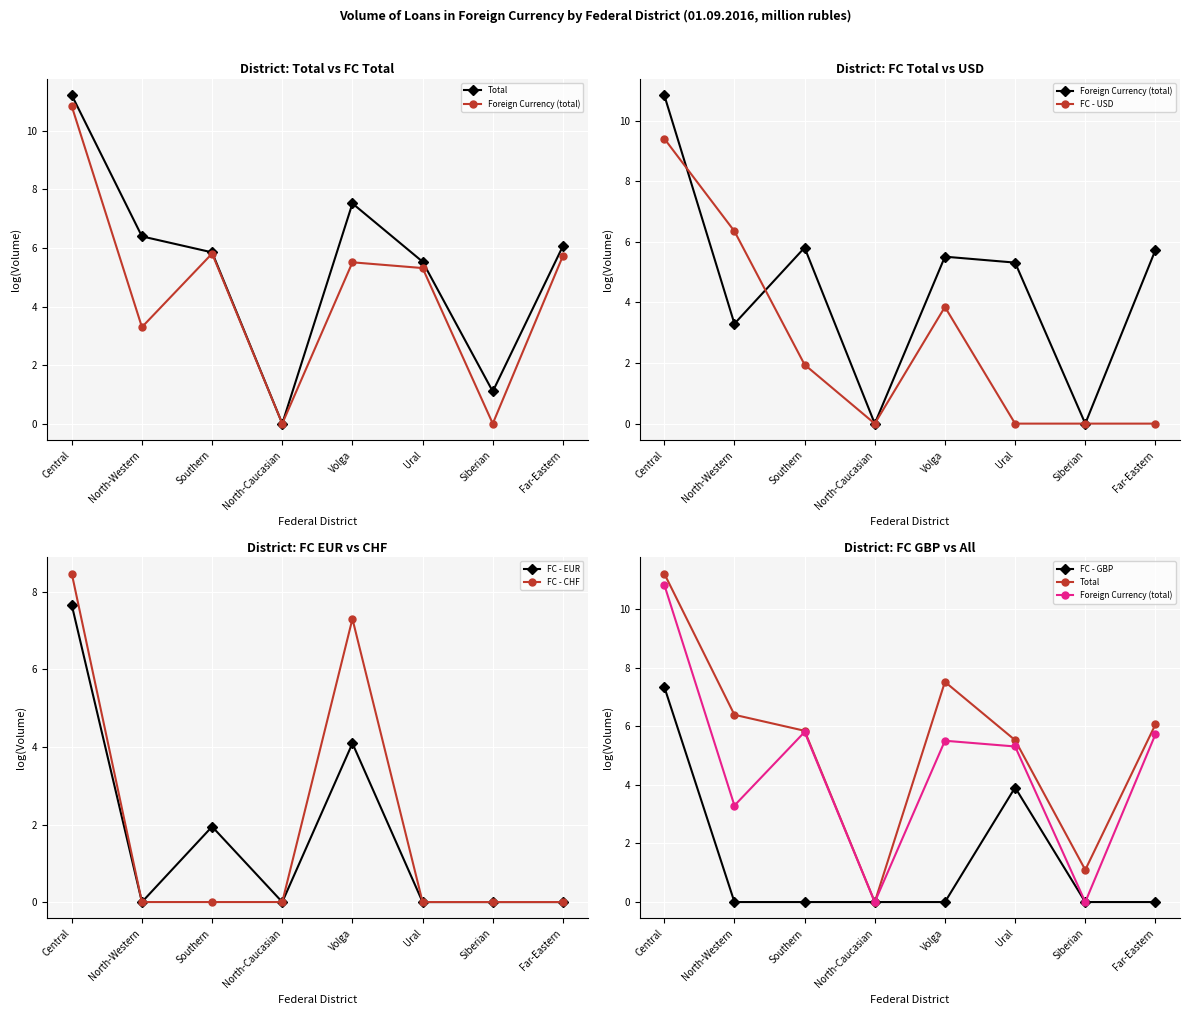

Which series has the largest total across all categories?

Total